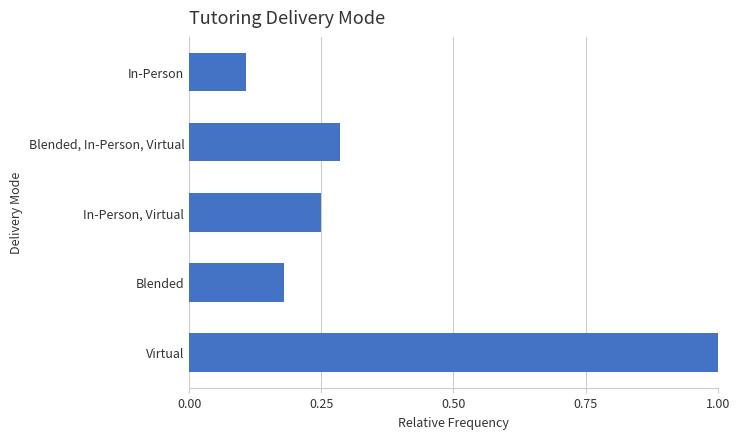

How many bars are there in total?

5